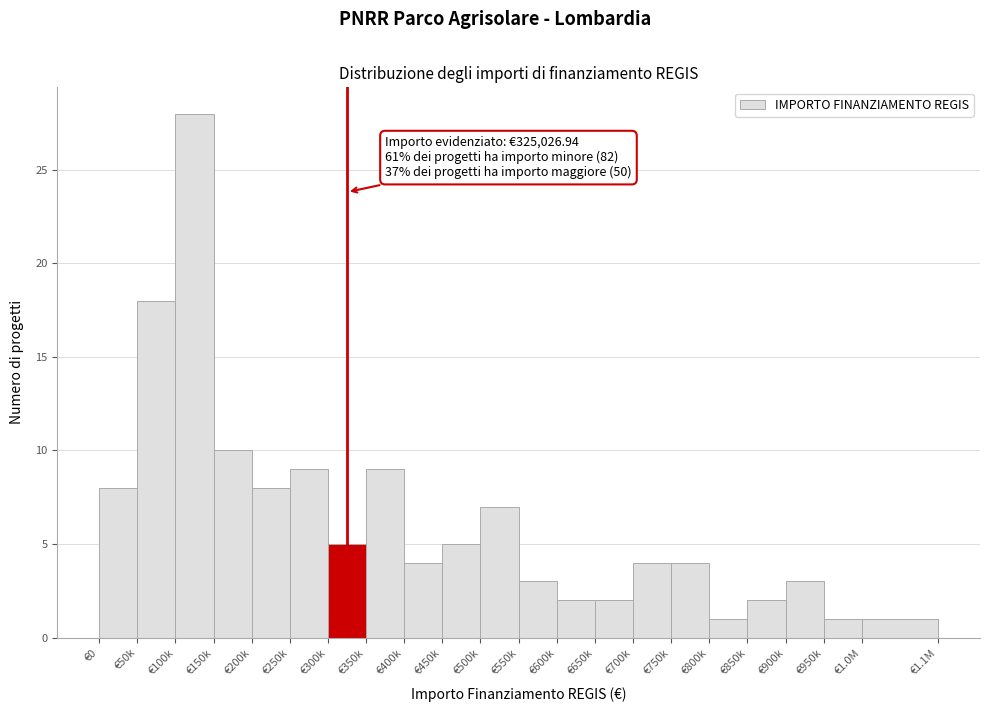

Reading left to right, extract all data points from this chart.

8	18	28	10	8	9	5	9	4	5	7	3	2	2	4	4	1	2	3	1	1